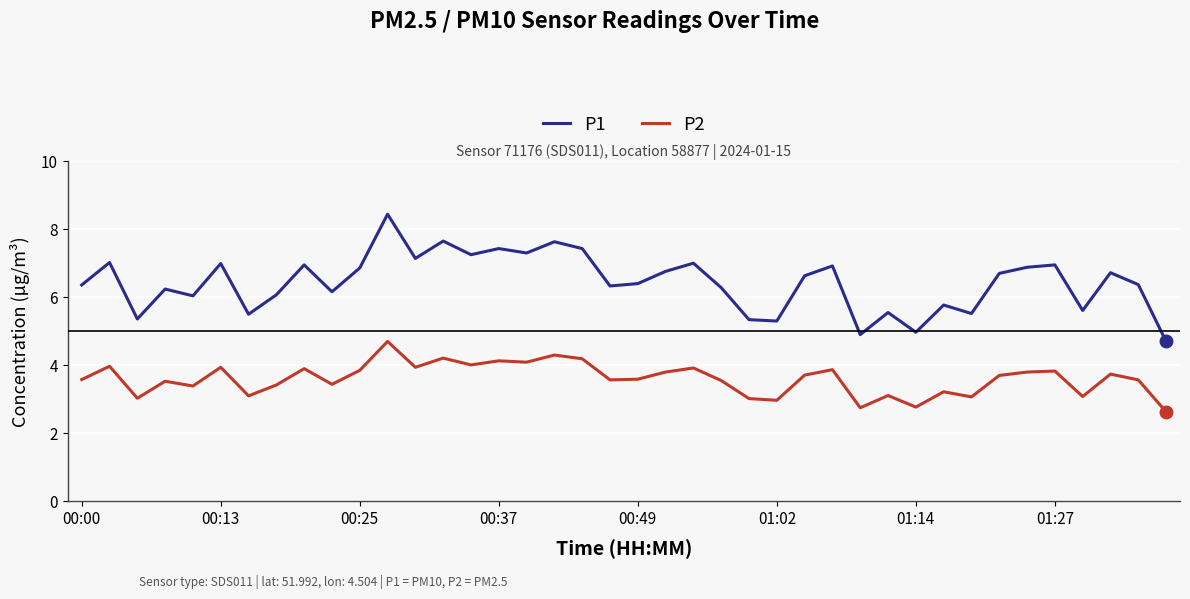

True or false: P1 and P2 cross at least once.

False